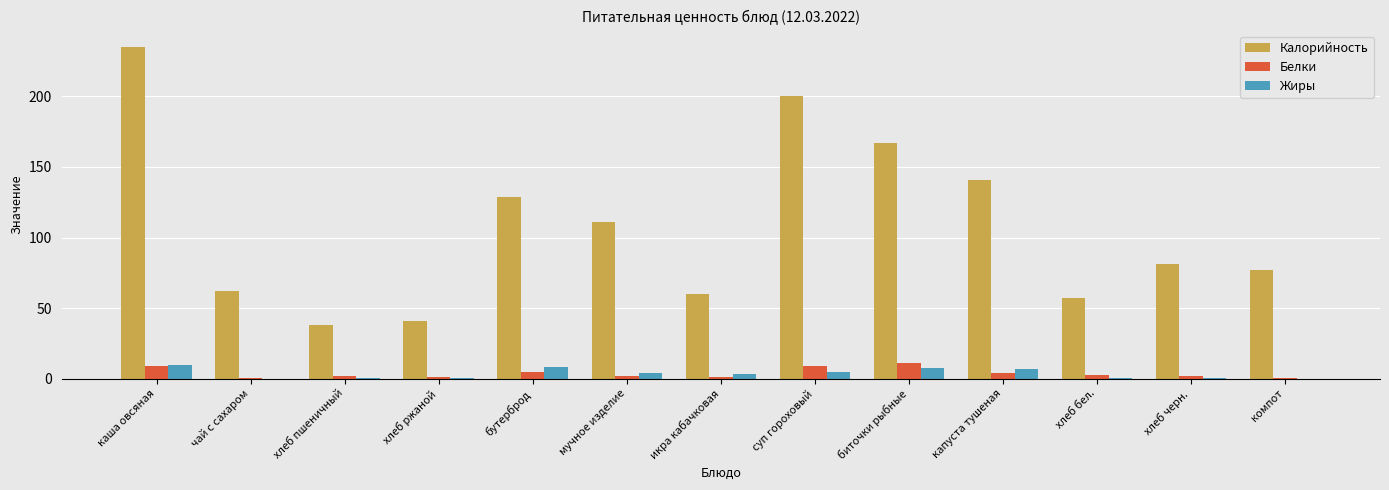

Between суп гороховый and биточки рыбные, which series saw the biggest shift?

Калорийность